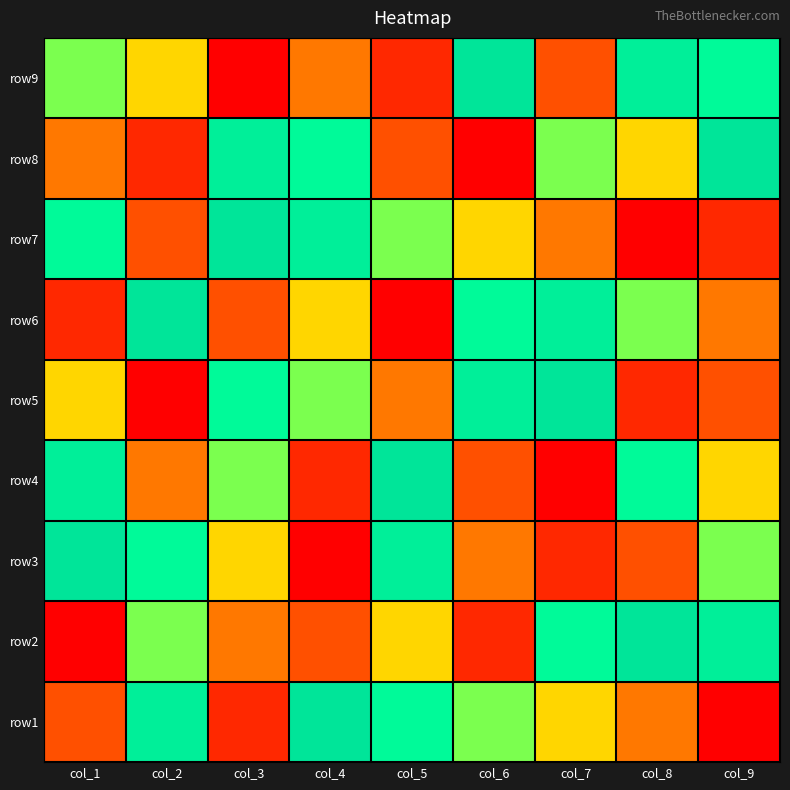

What is the smallest value displayed?

1